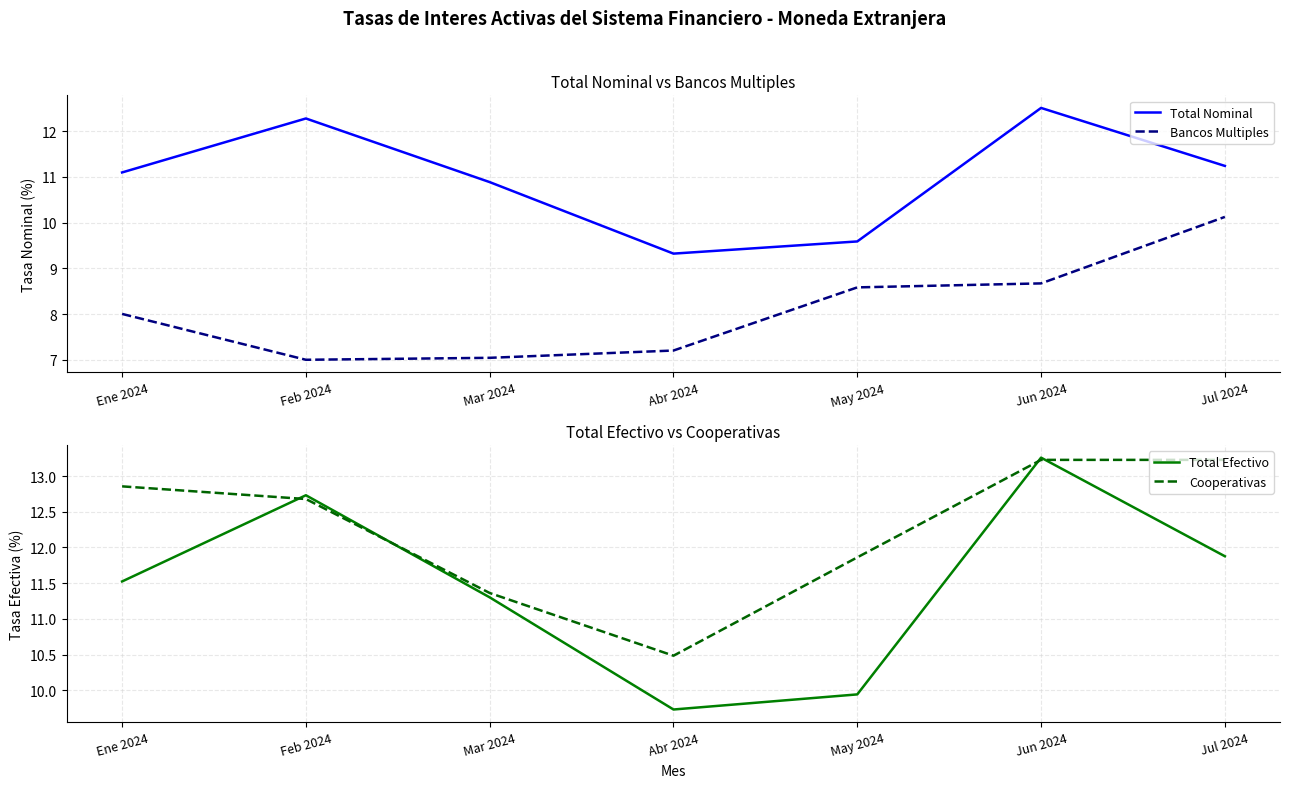

True or false: Total Efectivo has a value of 11.3 at Mar 2024.

True